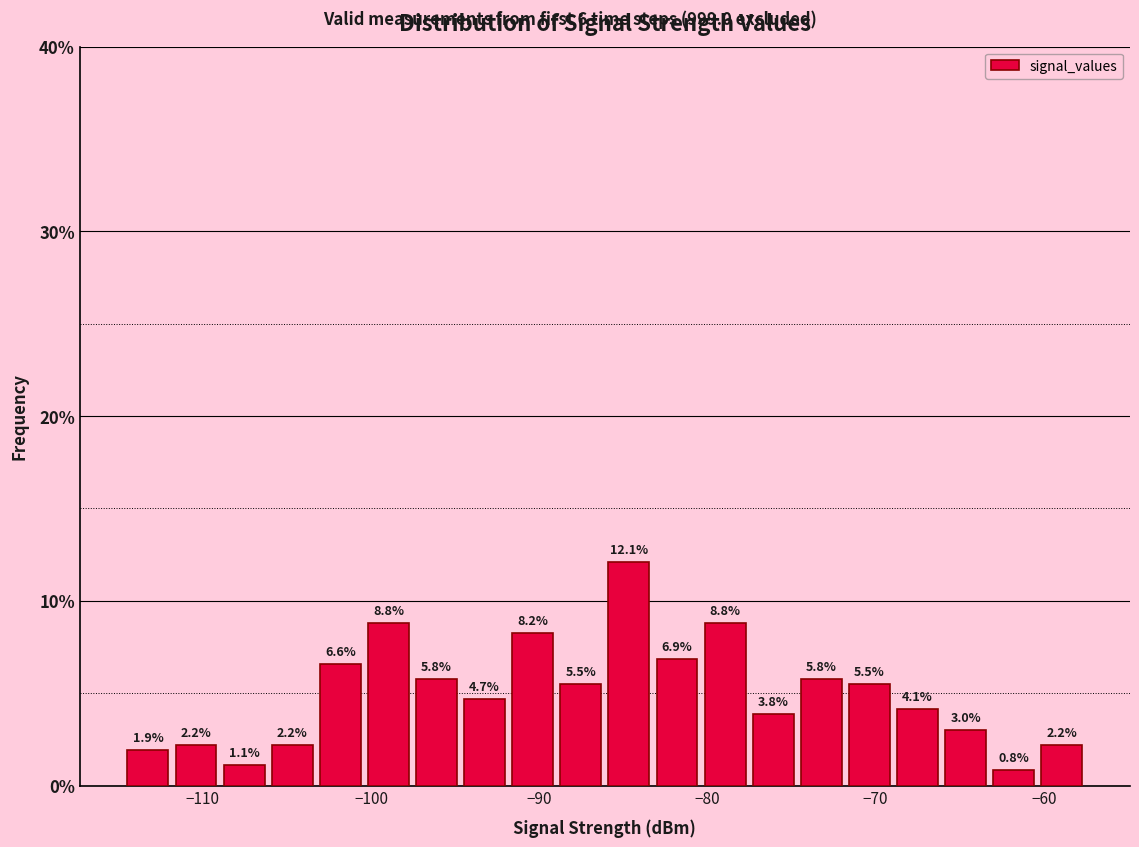

Read against the x-axis, roughly where is the centre of the tallest bar?

-85